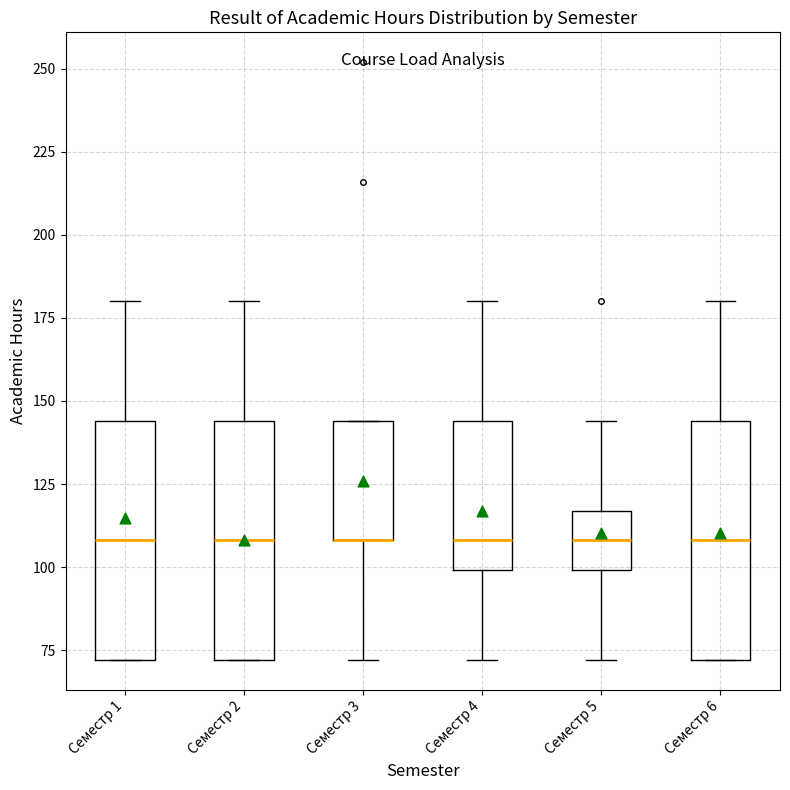

Reading left to right, read every box against the y-axis: the position of its median line, the range the box covers, and the ends of its whiskers. The values are not printed on the chart, so give them approximately, as read against the axis.

Семестр 1: median 110, box 70 to 145, whiskers 70 to 180
Семестр 2: median 110, box 70 to 145, whiskers 70 to 180
Семестр 3: median 110 (drawn on the box's lower edge), box 110 to 145, whiskers 70 to 145
Семестр 4: median 110, box 100 to 145, whiskers 70 to 180
Семестр 5: median 110, box 100 to 115, whiskers 70 to 145
Семестр 6: median 110, box 70 to 145, whiskers 70 to 180